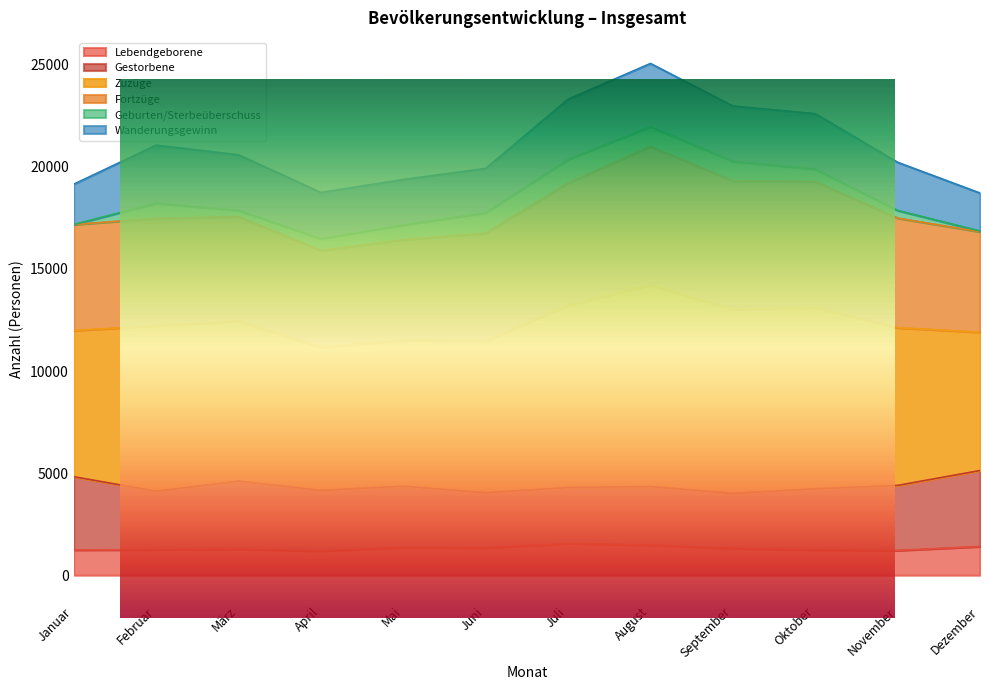

In Zuzüge, how many points are higher than both neighbors (excluding endpoints)?

2